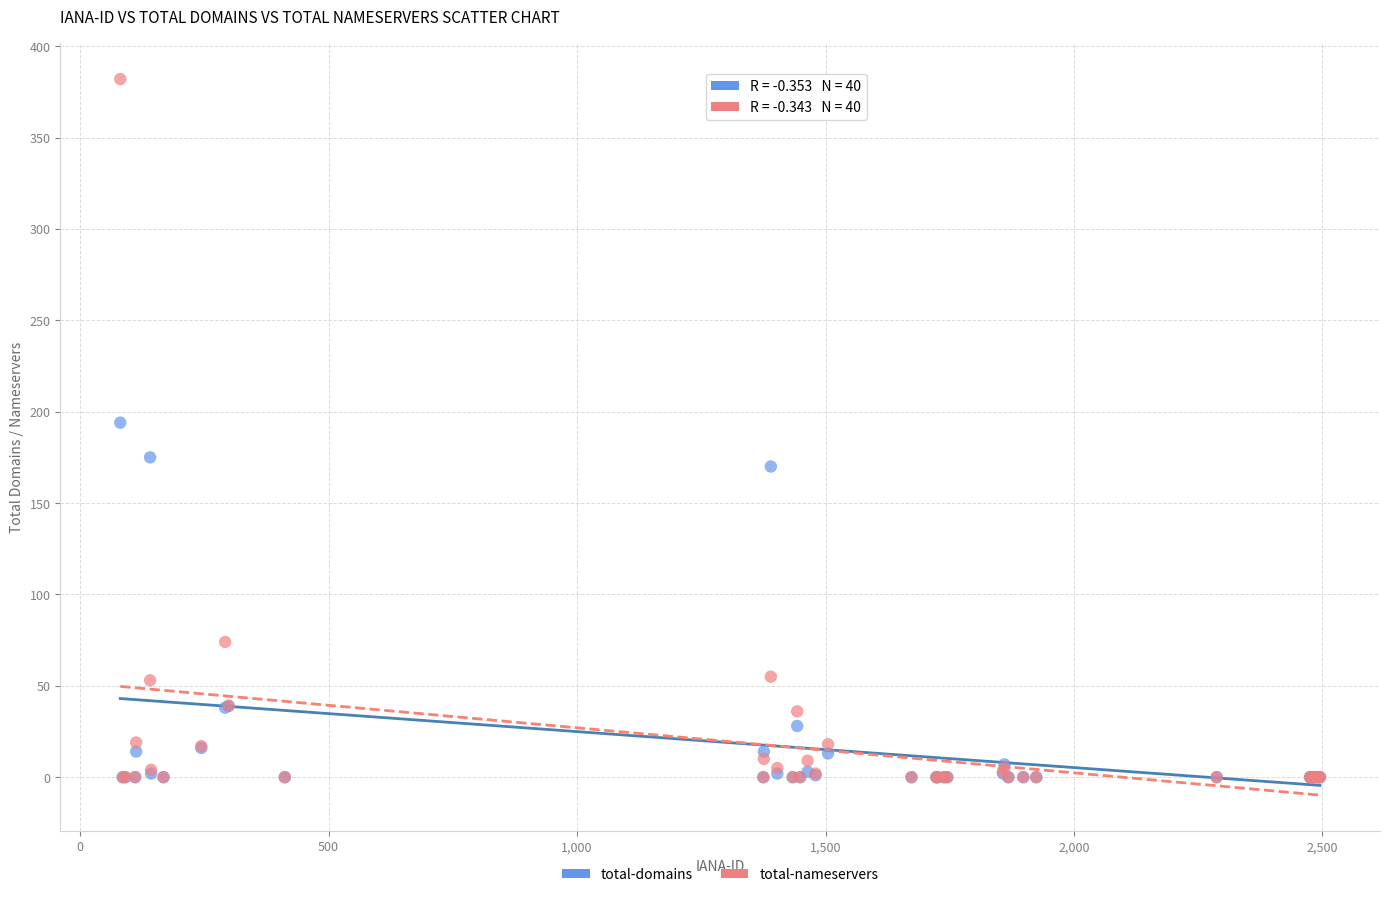

Which series reaches the maximum Y coordinate?

total-nameservers